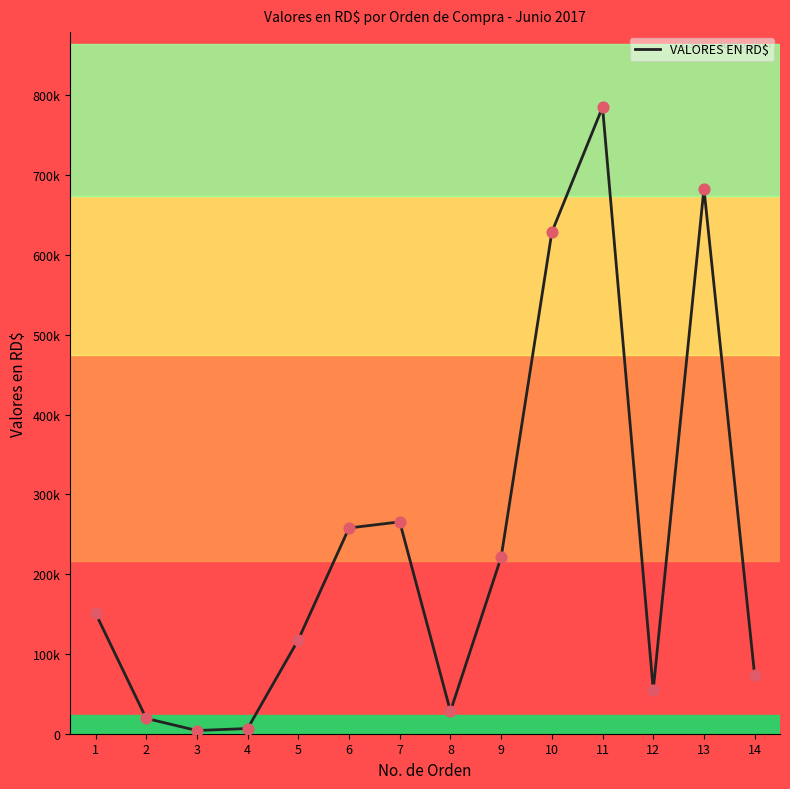

Approximately how many times larger is the value at 13 compared to 11?

0.9